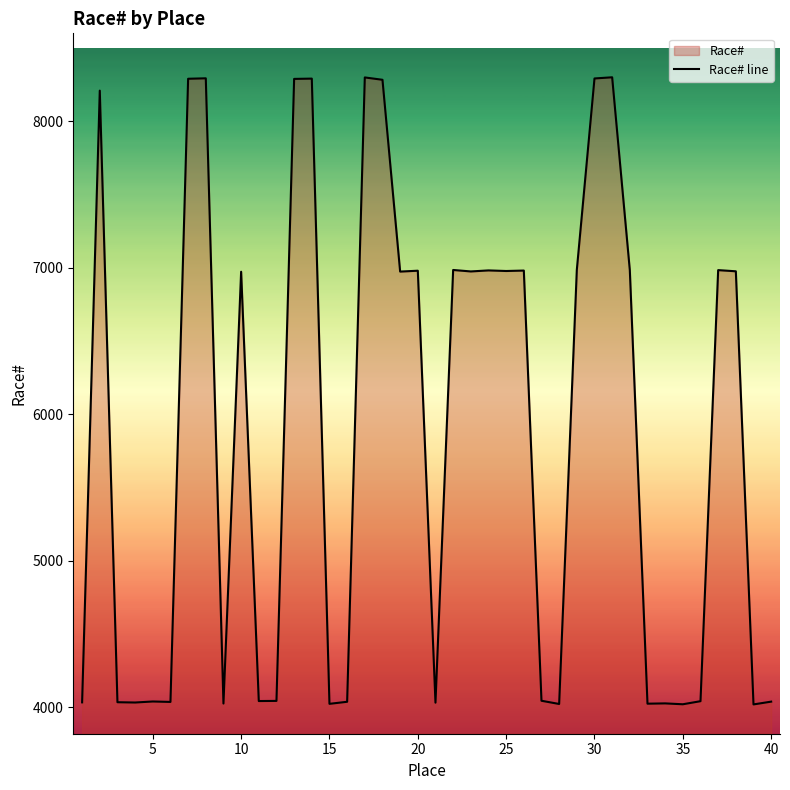

What is the minimum value shown in the chart?

4020